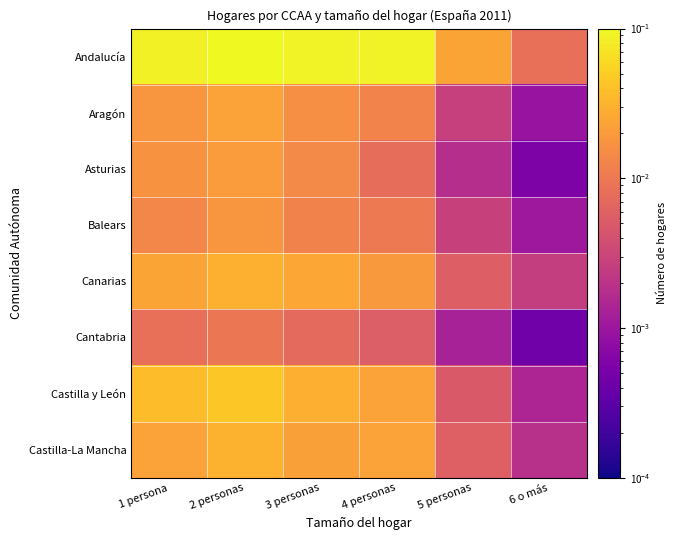

Reading left to right, what are all the values shown in this chart?

Andalucía: 1 persona=0.1	2 personas=0.1	3 personas=0.1	4 personas=0.1	5 personas=0.0	6 o más=0.0
Aragón: 1 persona=0.0	2 personas=0.0	3 personas=0.0	4 personas=0.0	5 personas=0.0	6 o más=0.0
Asturias: 1 persona=0.0	2 personas=0.0	3 personas=0.0	4 personas=0.0	5 personas=0.0	6 o más=0.0
Balears: 1 persona=0.0	2 personas=0.0	3 personas=0.0	4 personas=0.0	5 personas=0.0	6 o más=0.0
Canarias: 1 persona=0.0	2 personas=0.0	3 personas=0.0	4 personas=0.0	5 personas=0.0	6 o más=0.0
Cantabria: 1 persona=0.0	2 personas=0.0	3 personas=0.0	4 personas=0.0	5 personas=0.0	6 o más=0.0
Castilla y León: 1 persona=0.0	2 personas=0.0	3 personas=0.0	4 personas=0.0	5 personas=0.0	6 o más=0.0
Castilla-La Mancha: 1 persona=0.0	2 personas=0.0	3 personas=0.0	4 personas=0.0	5 personas=0.0	6 o más=0.0